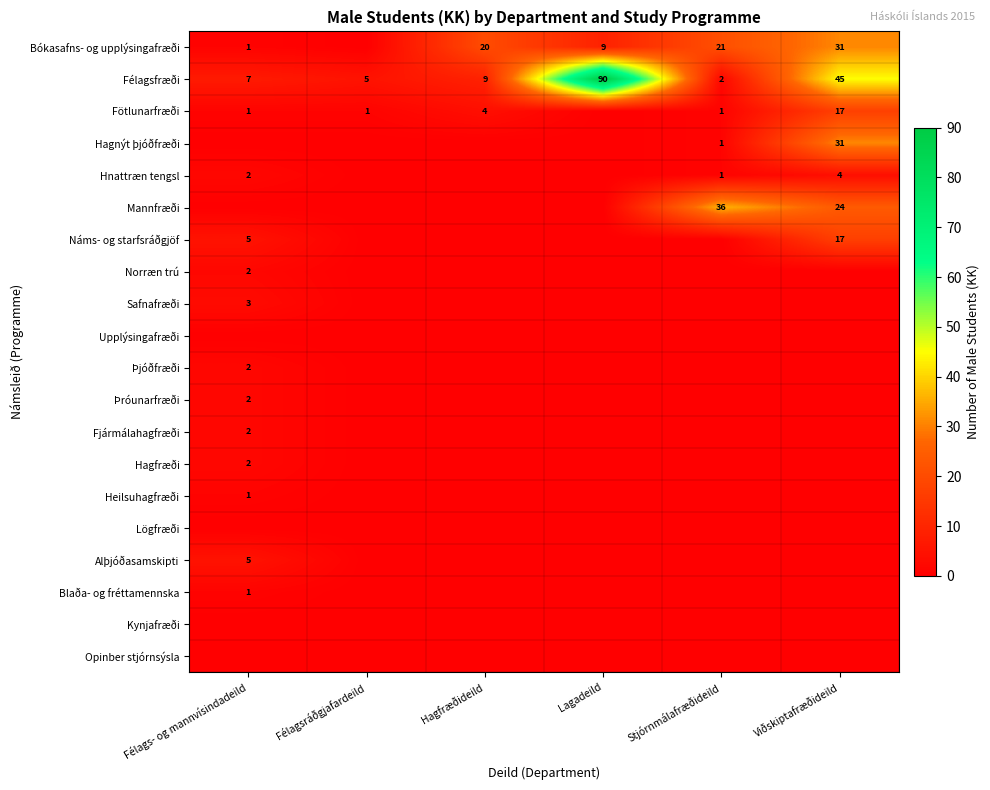

Where is Félagsfræði nearest to the value 46?

Viðskiptafræðideild